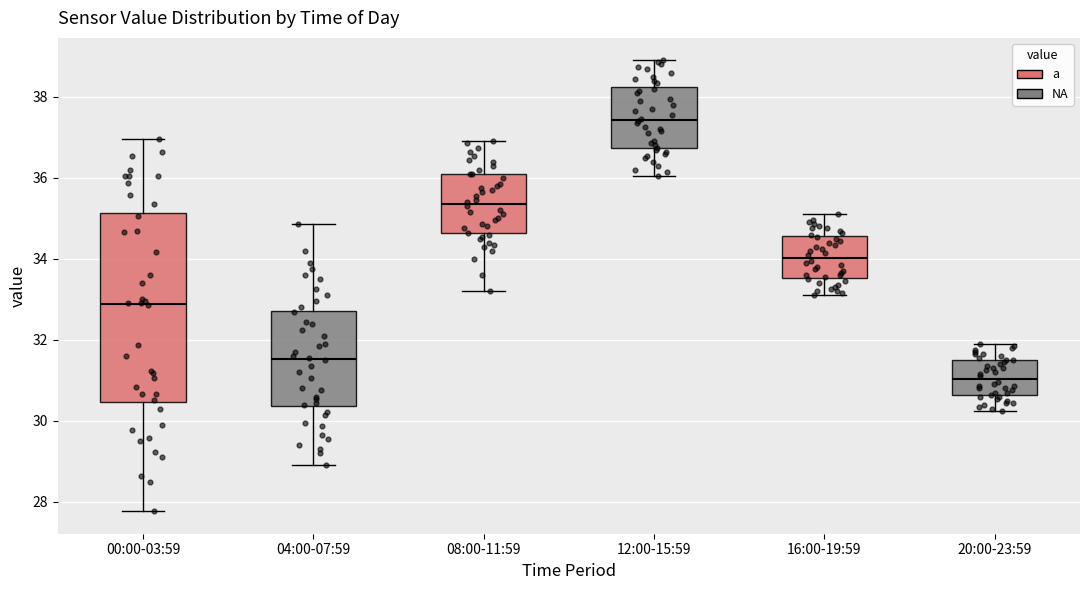

Which box is the tallest, from its lower edge to its upper edge?

00:00-03:59